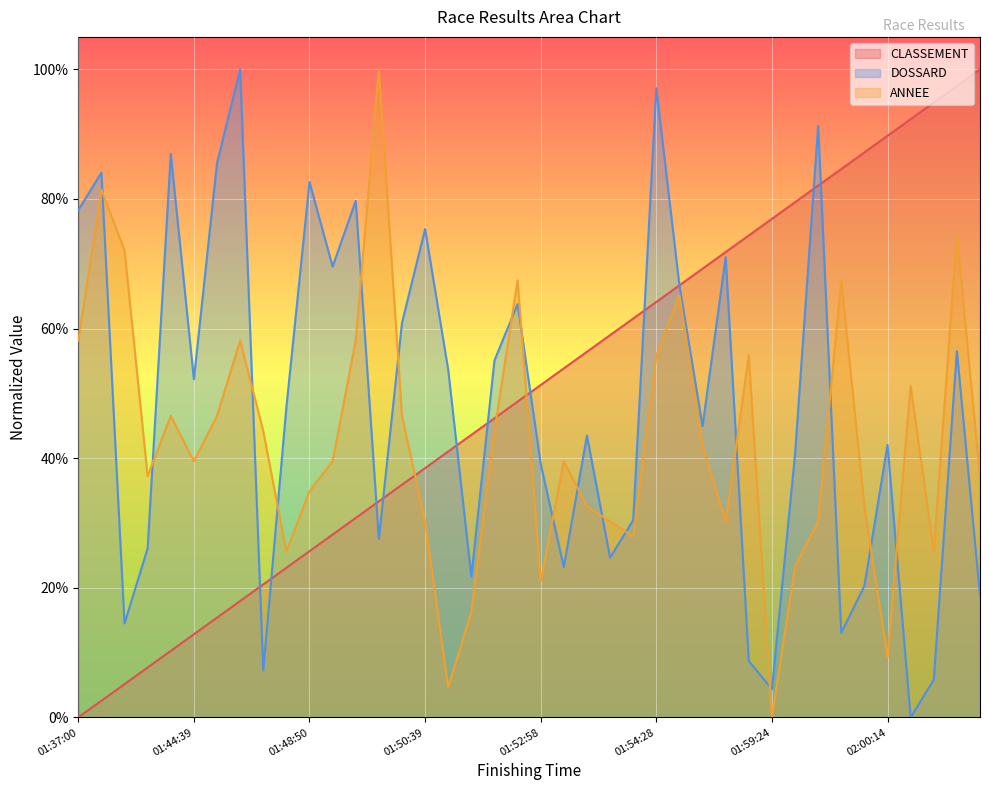

What is the difference between the highest and lowest values at 02:00:14?

80.4